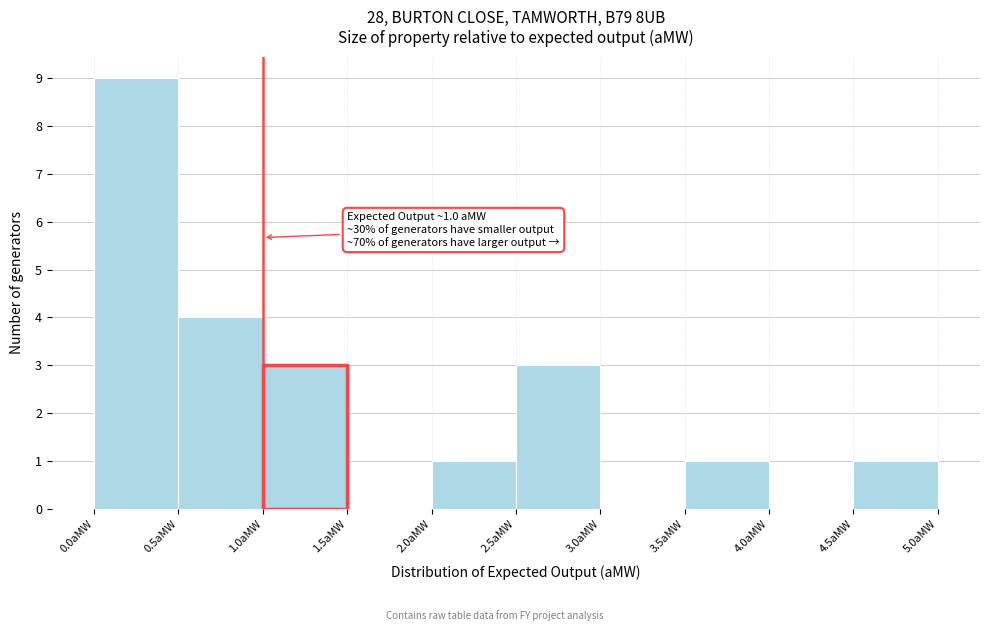

Which range on the x-axis has the tallest bar?

0.0 to 0.5